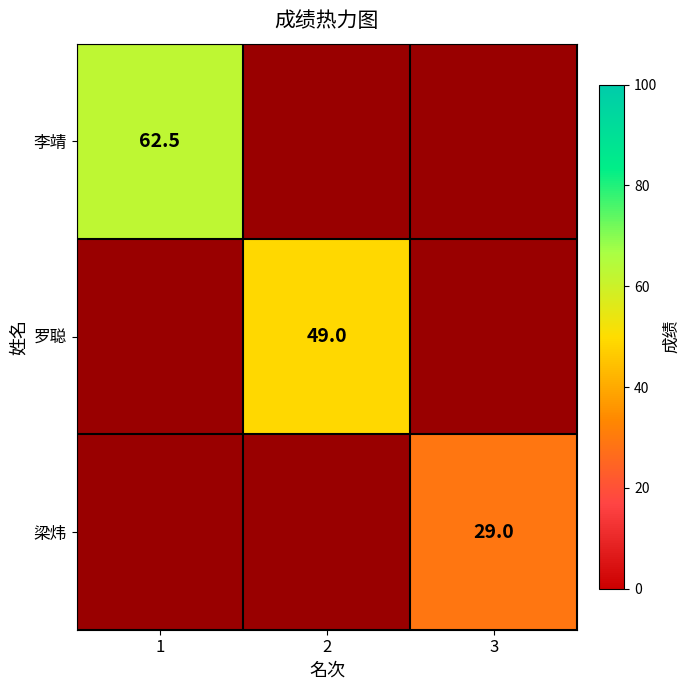

The 李靖 series shows 94.4 at 1. True or false?

False